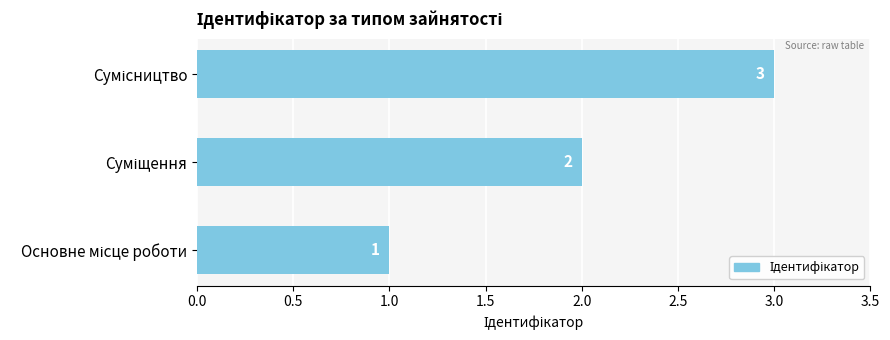

What is the sum of all values?

6